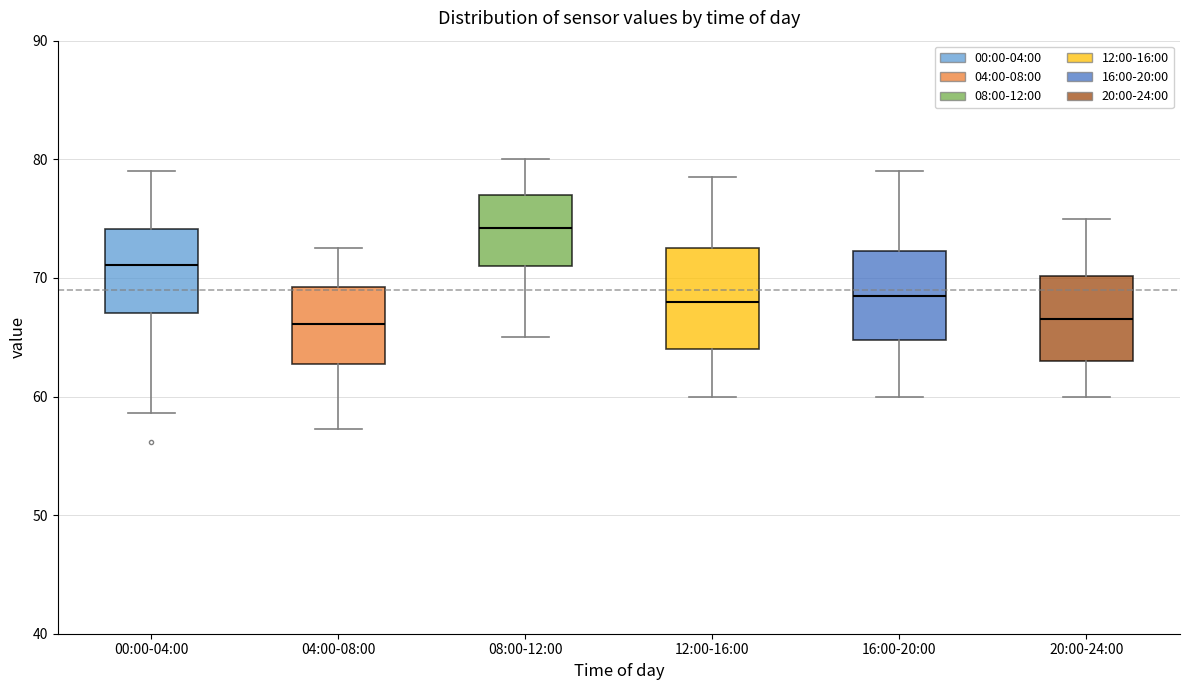

Reading left to right, read every box against the y-axis: the position of its median line, the range the box covers, and the ends of its whiskers. The values are not printed on the chart, so give them approximately, as read against the axis.

00:00-04:00: median 71, box 67 to 74, whiskers 59 to 79
04:00-08:00: median 66, box 63 to 69, whiskers 57 to 73
08:00-12:00: median 74, box 71 to 77, whiskers 65 to 80
12:00-16:00: median 68, box 64 to 73, whiskers 60 to 79
16:00-20:00: median 69, box 65 to 72, whiskers 60 to 79
20:00-24:00: median 67, box 63 to 70, whiskers 60 to 75